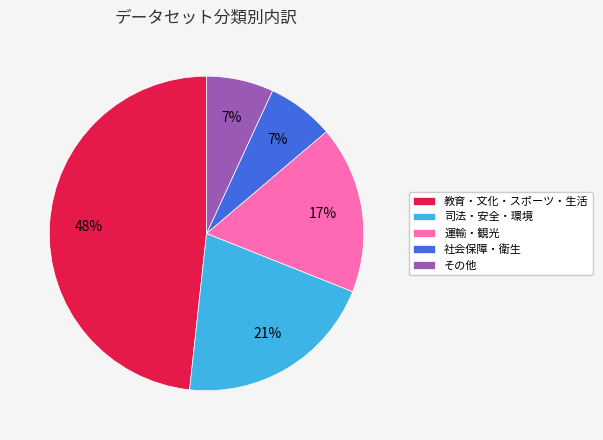

Is 司法・安全・環境 the majority of the pie?

No